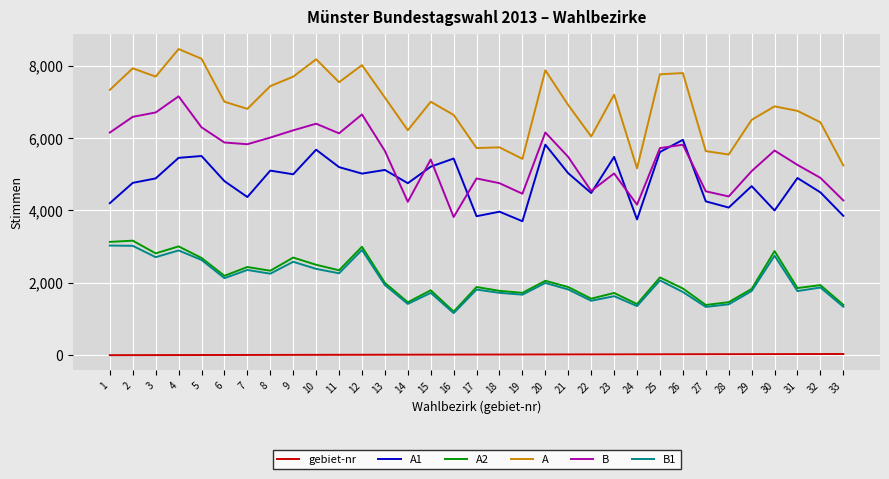

Is the value of A at 22 greater than the value of B at 33?

Yes